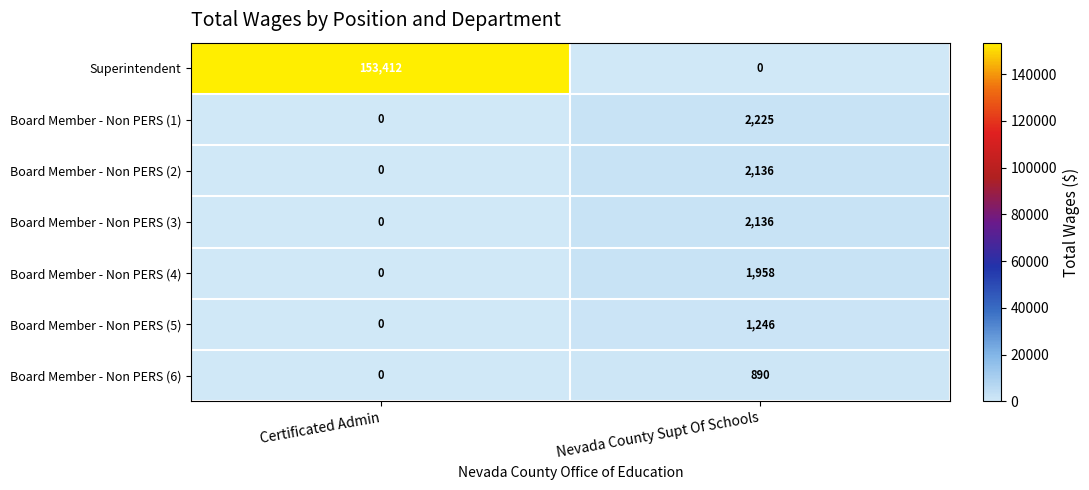

Reading left to right, transcribe all the data shown in this chart.

Superintendent: Certificated Admin=153412	Nevada County Supt Of Schools=0
Board Member - Non PERS (1): Certificated Admin=0	Nevada County Supt Of Schools=2225
Board Member - Non PERS (2): Certificated Admin=0	Nevada County Supt Of Schools=2136
Board Member - Non PERS (3): Certificated Admin=0	Nevada County Supt Of Schools=2136
Board Member - Non PERS (4): Certificated Admin=0	Nevada County Supt Of Schools=1958
Board Member - Non PERS (5): Certificated Admin=0	Nevada County Supt Of Schools=1246
Board Member - Non PERS (6): Certificated Admin=0	Nevada County Supt Of Schools=890